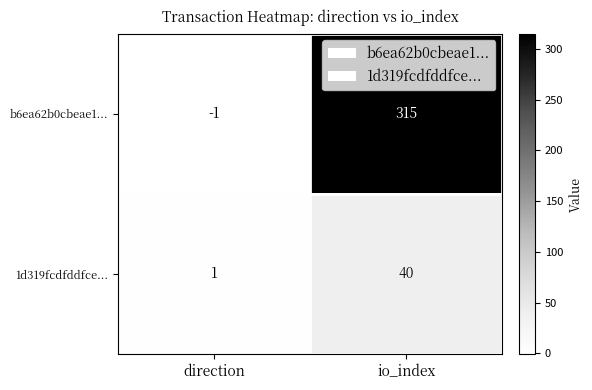

Reading left to right, extract all data points from this chart.

b6ea62b0cbeae1...: direction=-1	io_index=315
1d319fcdfddfce...: direction=1	io_index=40